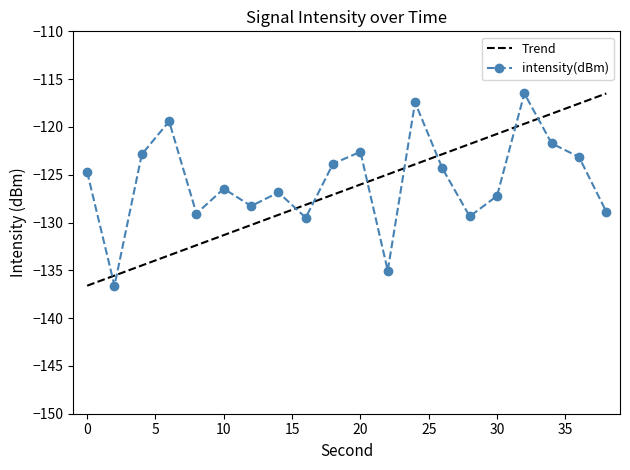

What is the sum of all values?

-2513.8